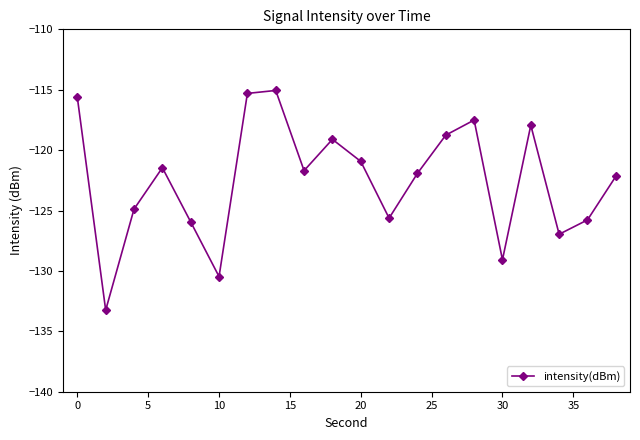

True or false: the data has more than 1 interior local peaks.

True